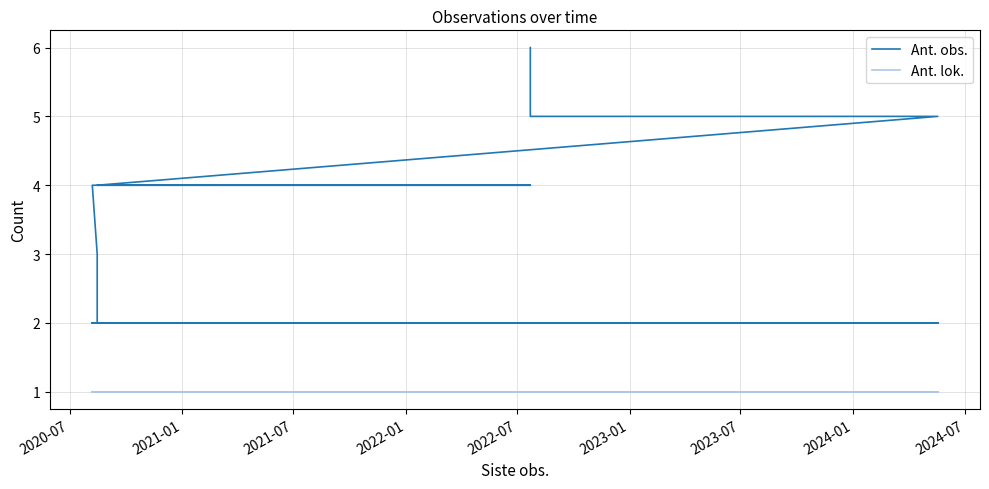

What are all the series names shown in the legend?

Ant. obs., Ant. lok.